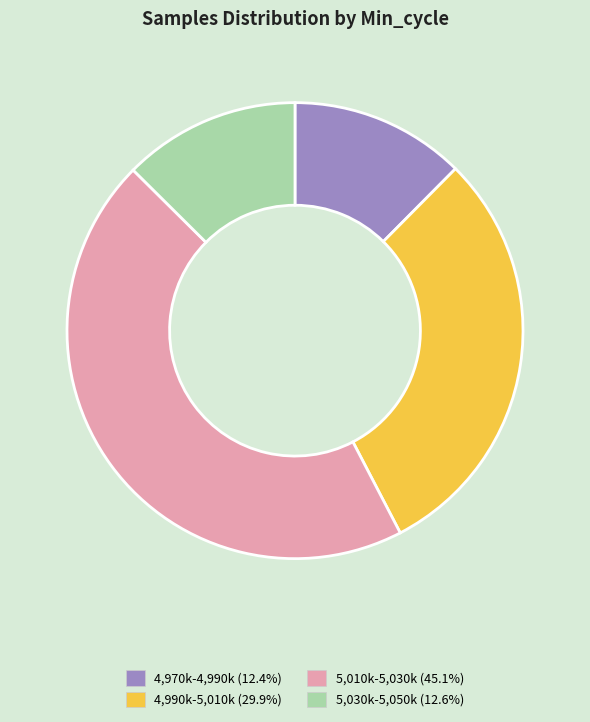

Is 4,970k-4,990k (12.4%) the majority of the pie?

No